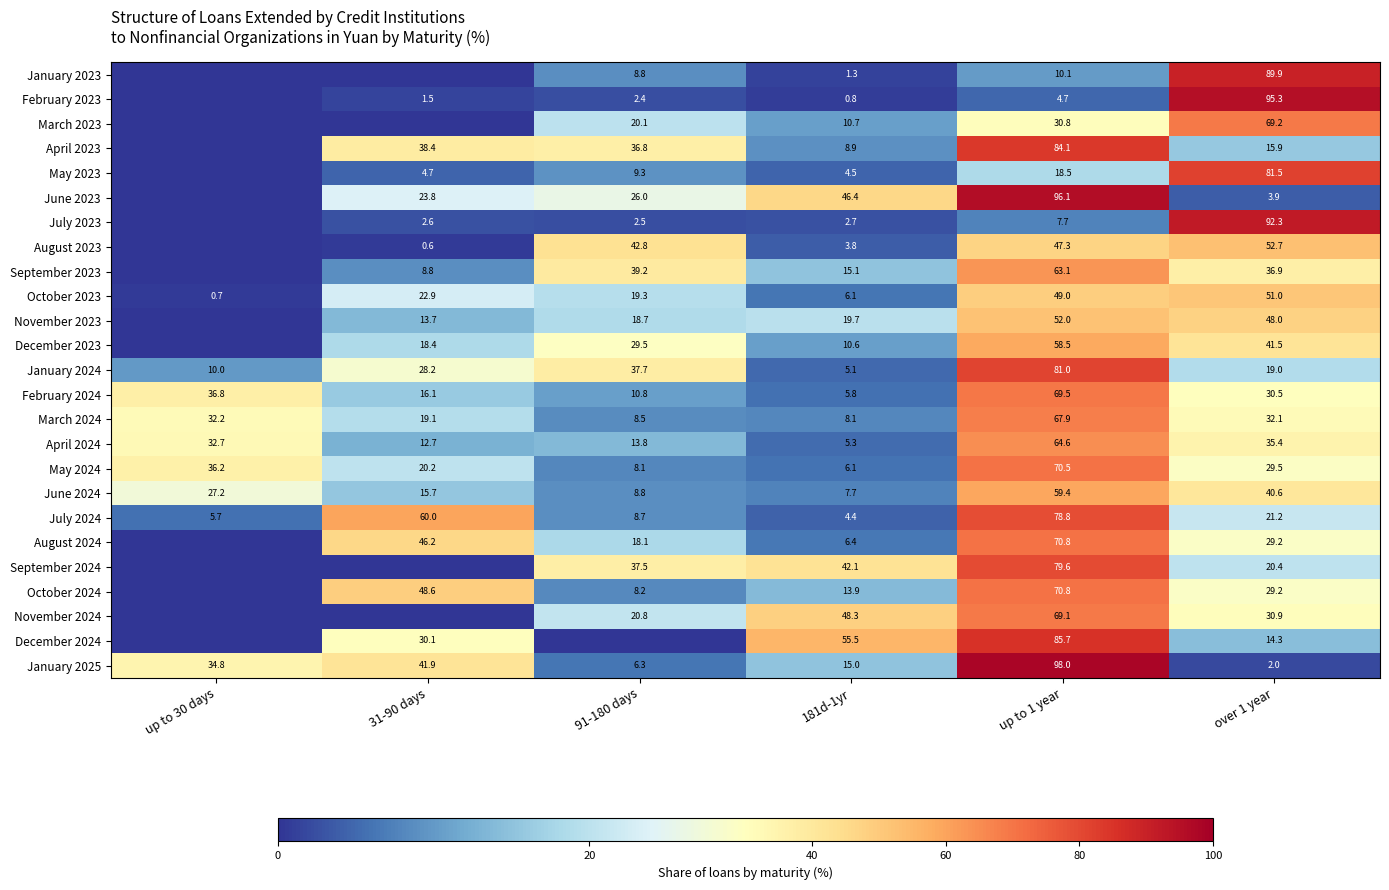

What is the sum of all October 2023 values?

149.0